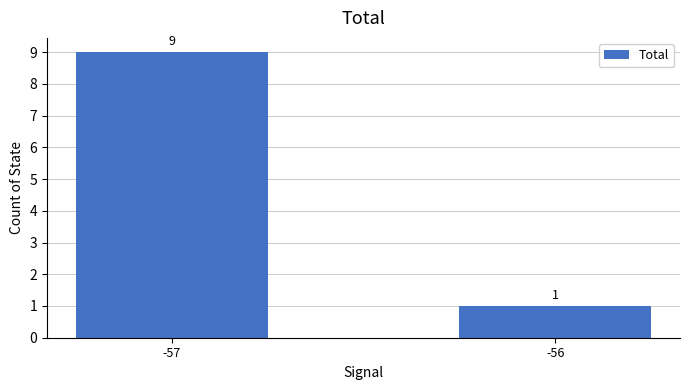

List the labels in order of value, largest first.

-57, -56